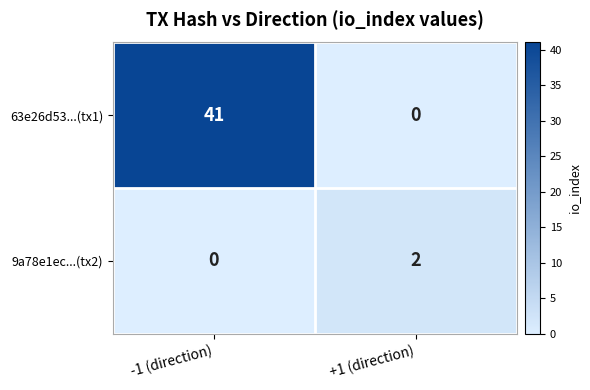

Between -1 (direction) and +1 (direction), which series saw the biggest shift?

63e26d53...(tx1)